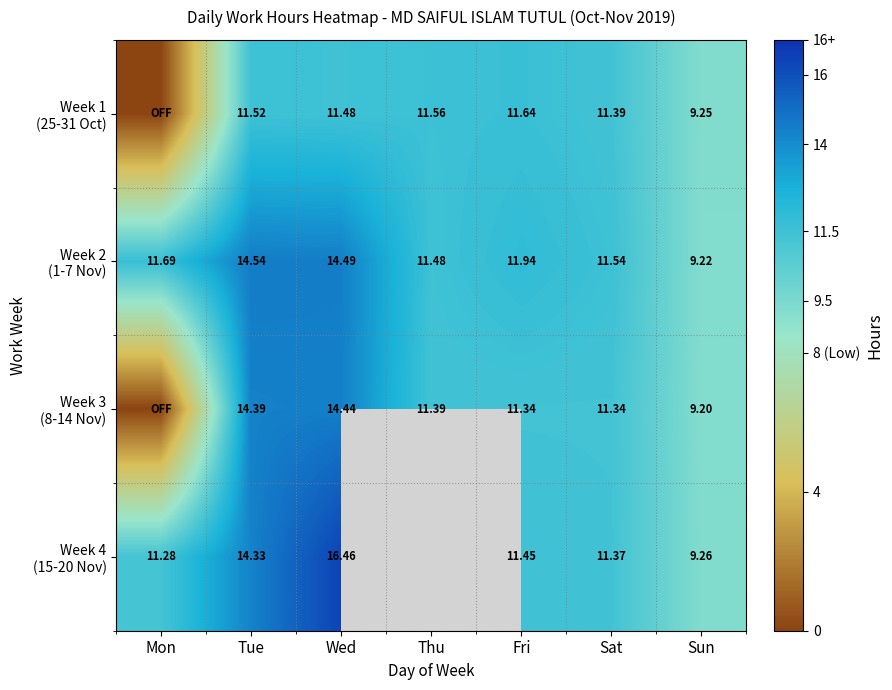

Is the value of Week 1 (25-31 Oct) at Sat greater than the value of Week 2 (1-7 Nov) at Sat?

No